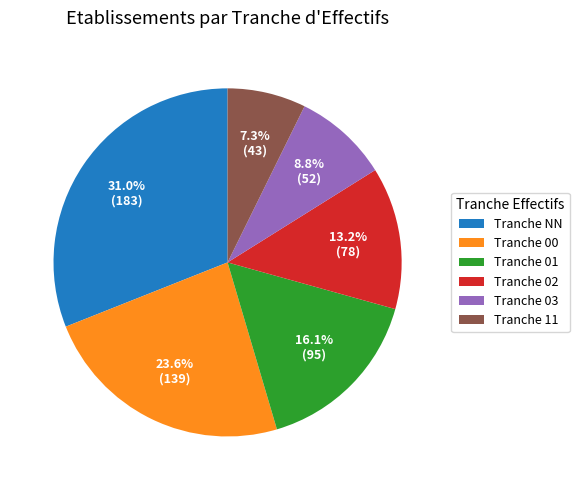

What is the ratio of the value at Tranche NN to the value at Tranche 01?

1.9